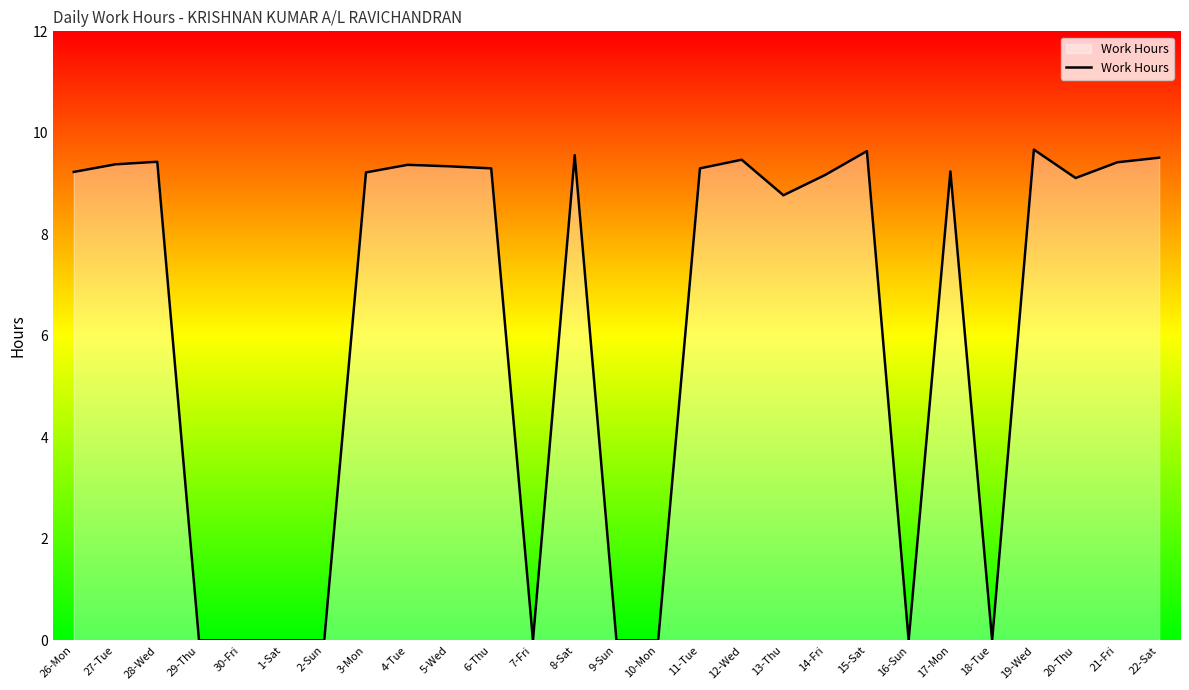

What position from the right is 2-Sun?

21